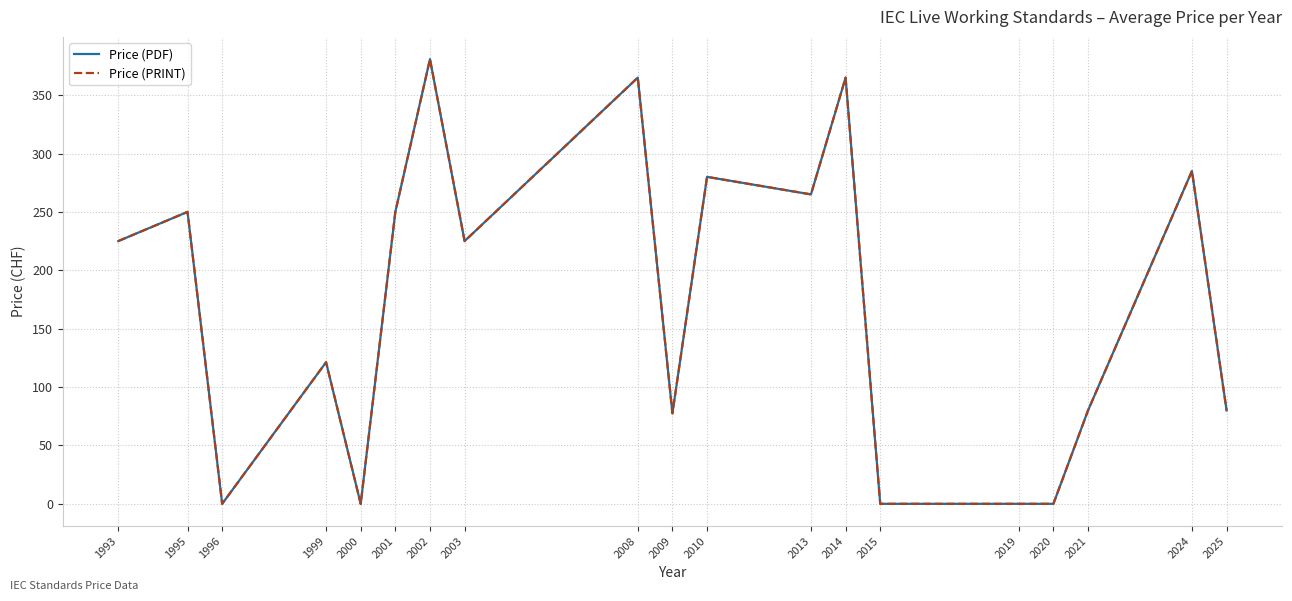

Is this an area chart (filled region under the line)?

No